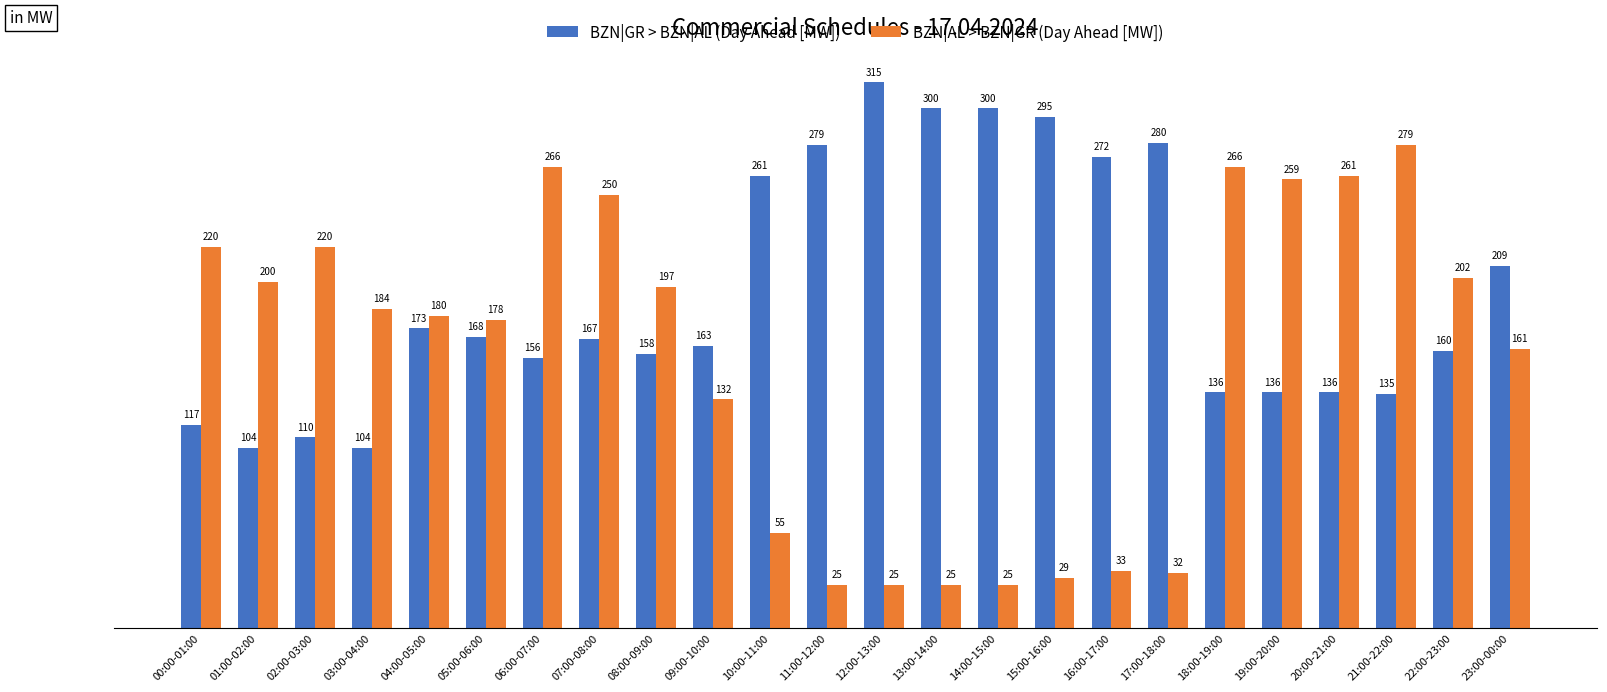

What is the value of the BZN|AL > BZN|GR (Day Ahead [MW]) bar at the 16th from the left?

29